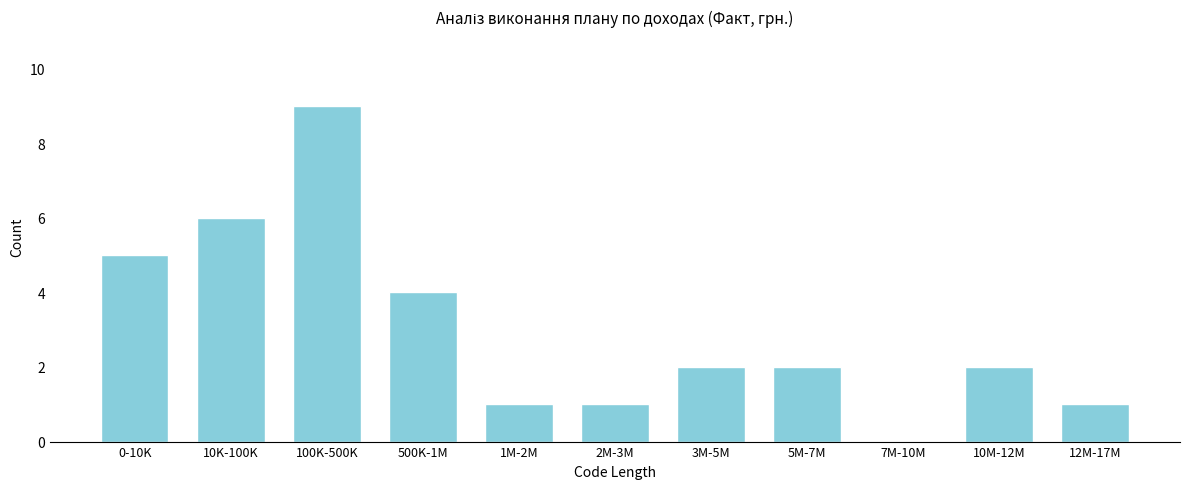

Reading left to right, what are all the values shown in this chart?

0-10K=5	10K-100K=6	100K-500K=9	500K-1M=4	1M-2M=1	2M-3M=1	3M-5M=2	5M-7M=2	7M-10M=0	10M-12M=2	12M-17M=1